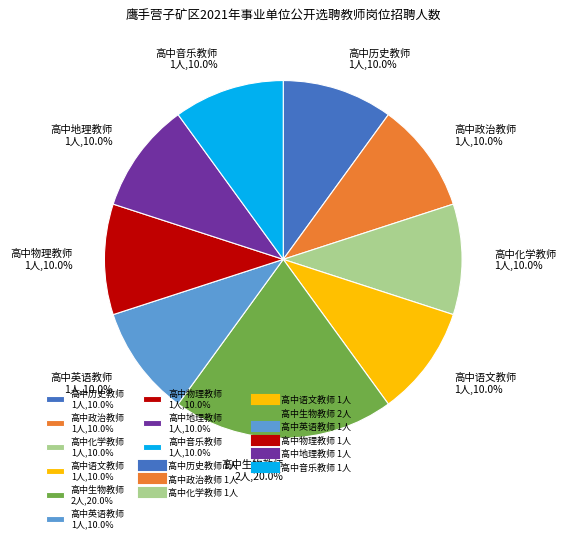

What percentage do 高中英语教师 and 高中化学教师 together represent?

20.0%